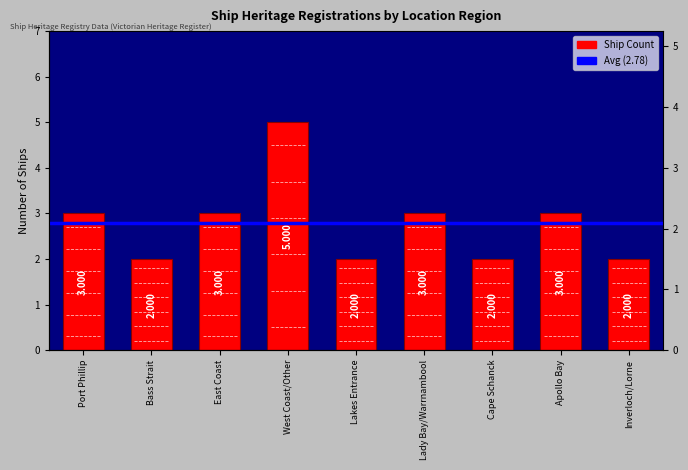

Rank the categories by value from lowest to highest.

Bass Strait, Lakes Entrance, Cape Schanck, Inverloch/Lorne, Port Phillip, East Coast, Lady Bay/Warrnambool, Apollo Bay, West Coast/Other